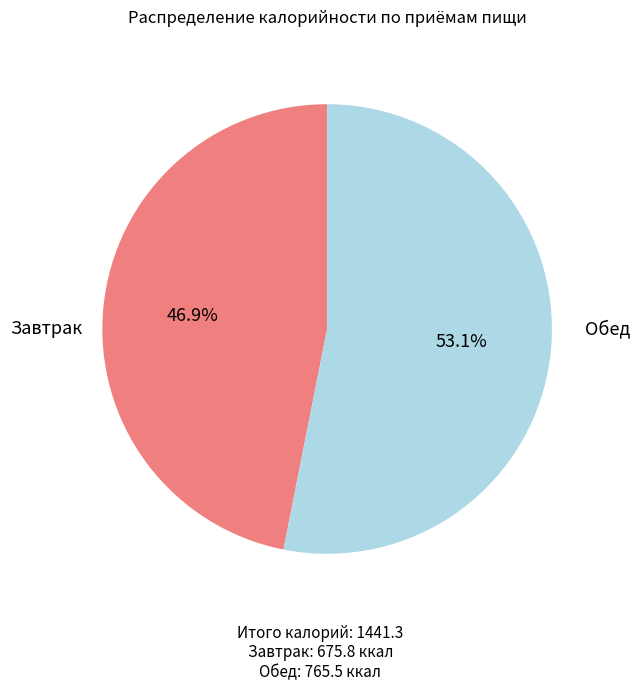

What is the largest slice in the pie chart?

Обед